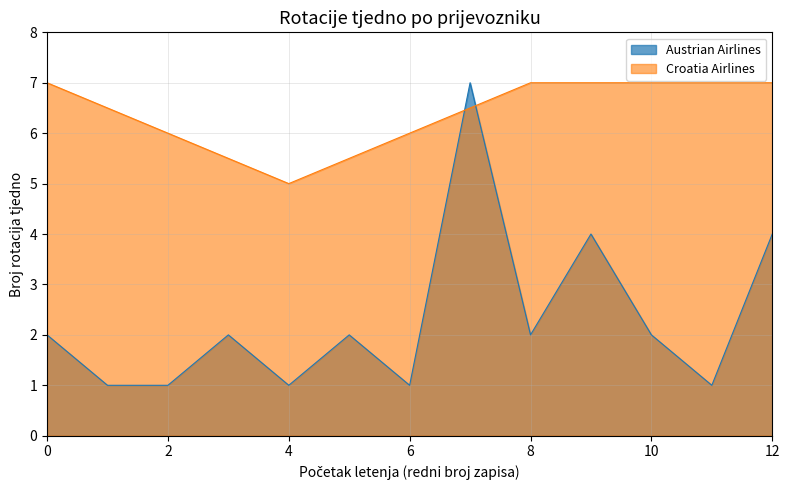

Reading right to left, extract all data points from this chart.

4	1	2	4	2	7	1	2	1	2	1	1	2